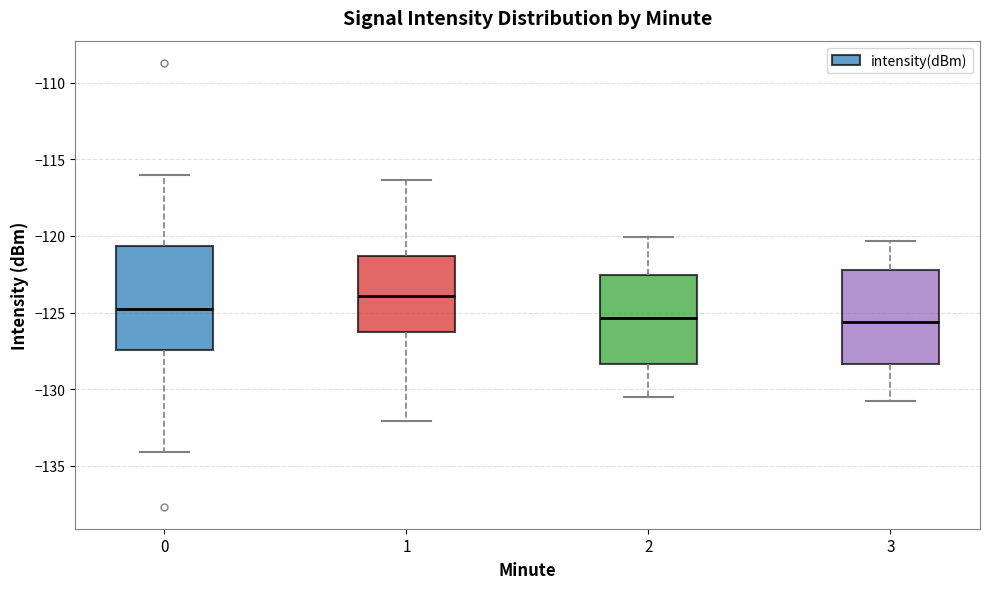

Reading left to right, transcribe this box plot: for each box, give where its median line is, the range the box spans, and where its two whiskers end, as read against the y-axis. The values are not printed on the chart, so give them approximately, as read against the axis.

0: median -125.0, box -127.5 to -120.5, whiskers -134.0 to -116.0
1: median -124.0, box -126.5 to -121.5, whiskers -132.0 to -116.5
2: median -125.5, box -128.5 to -122.5, whiskers -130.5 to -120.0
3: median -125.5, box -128.5 to -122.0, whiskers -131.0 to -120.5